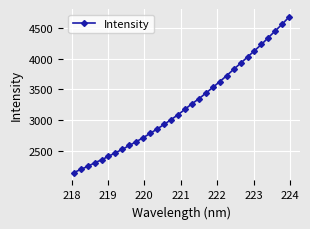

What is the minimum value shown in the chart?

2152.1